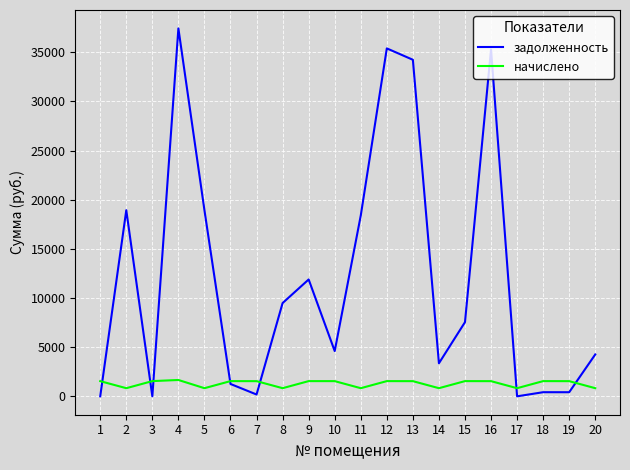

Rank the series at 12 from highest to lowest value.

задолженность, начислено